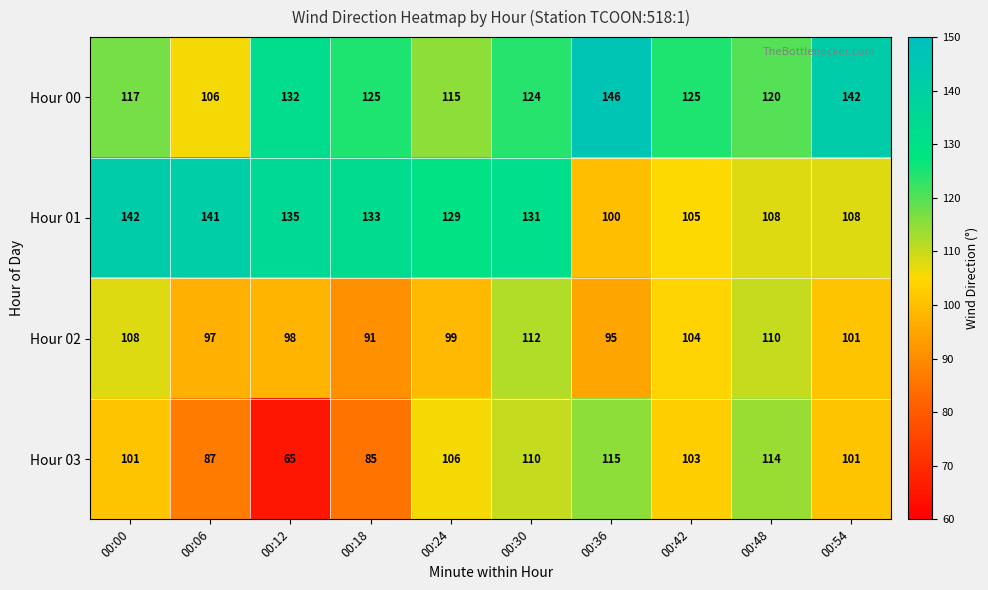

What is the sum of the Hour 01 values at 00:18 and 00:48?

241